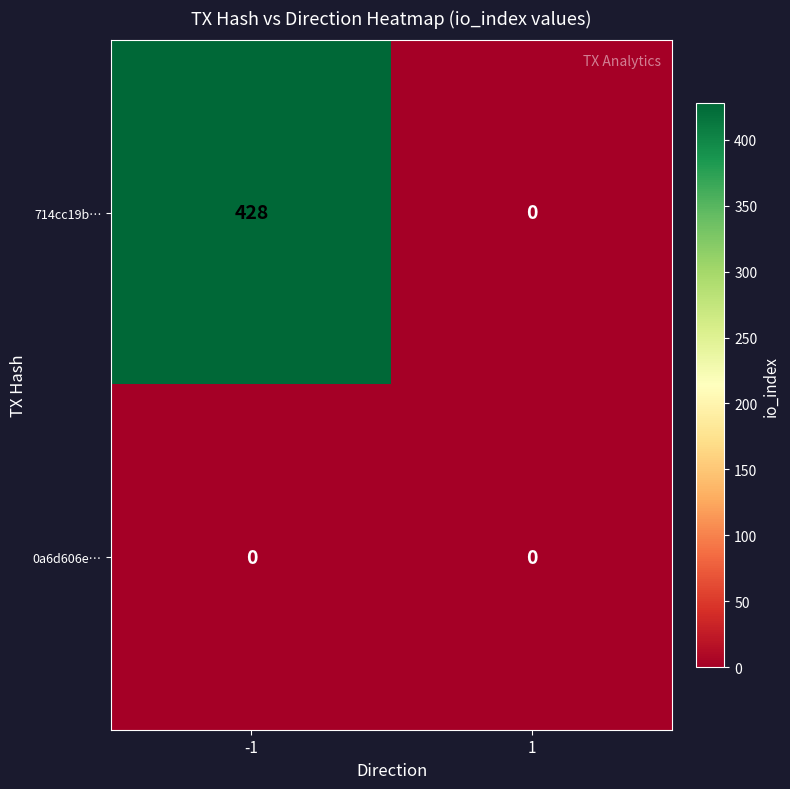

How many categories are shown in the chart?

2